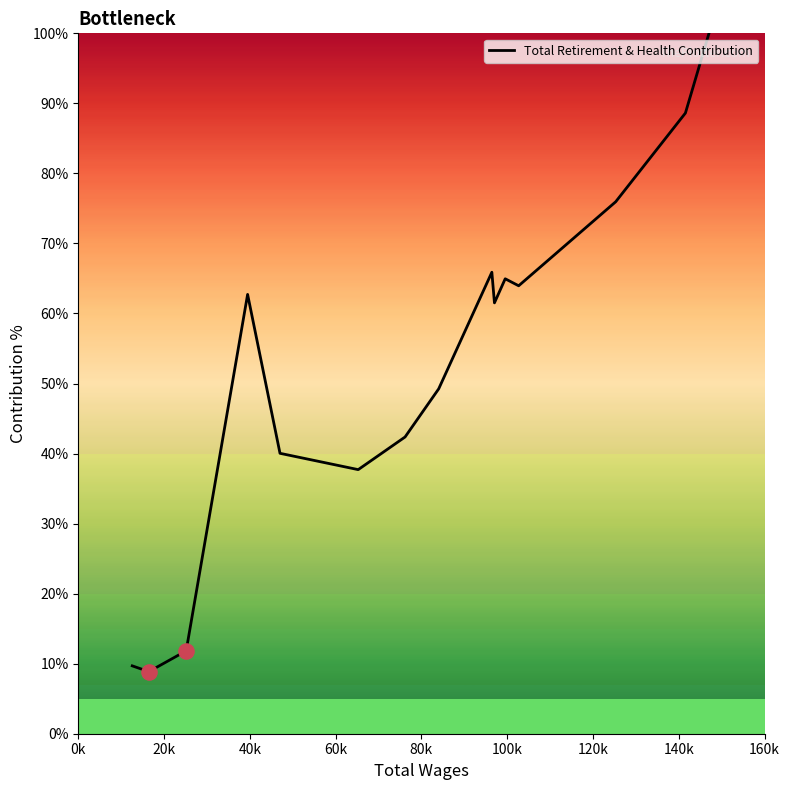

What is the greatest value displayed?

100.0